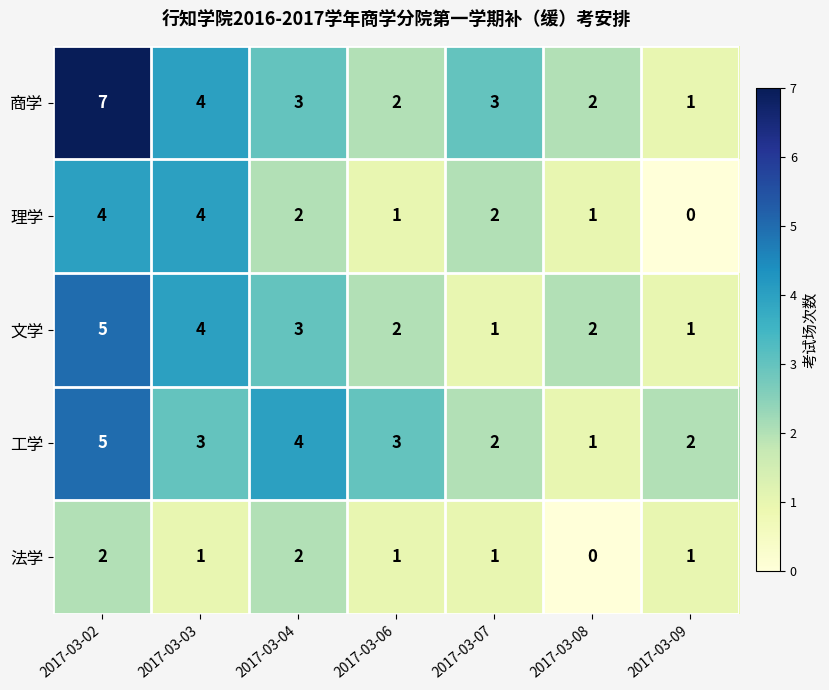

Which series has the widest spread of values?

商学